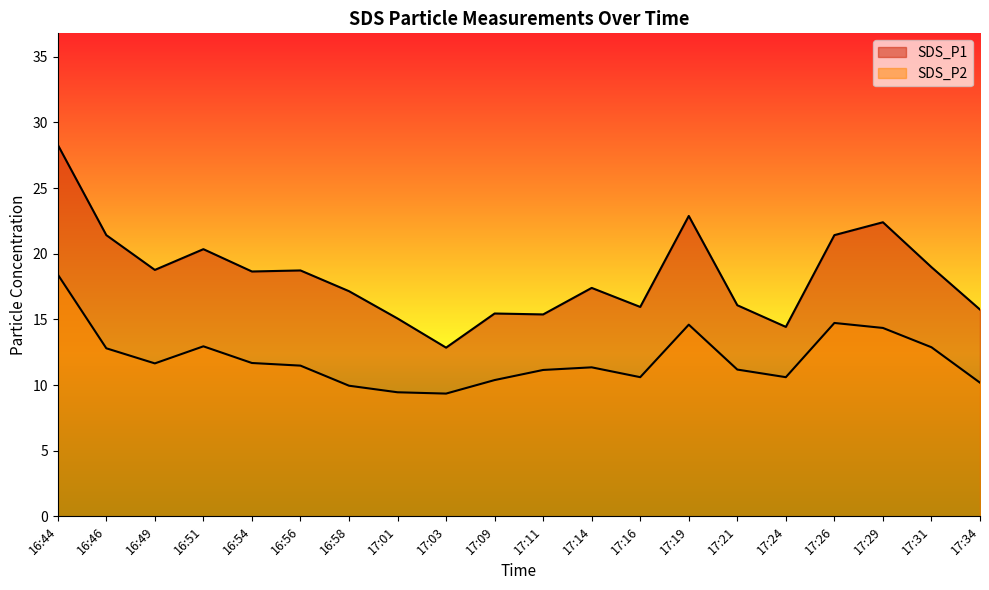

What is the minimum value for SDS_P1?

12.8